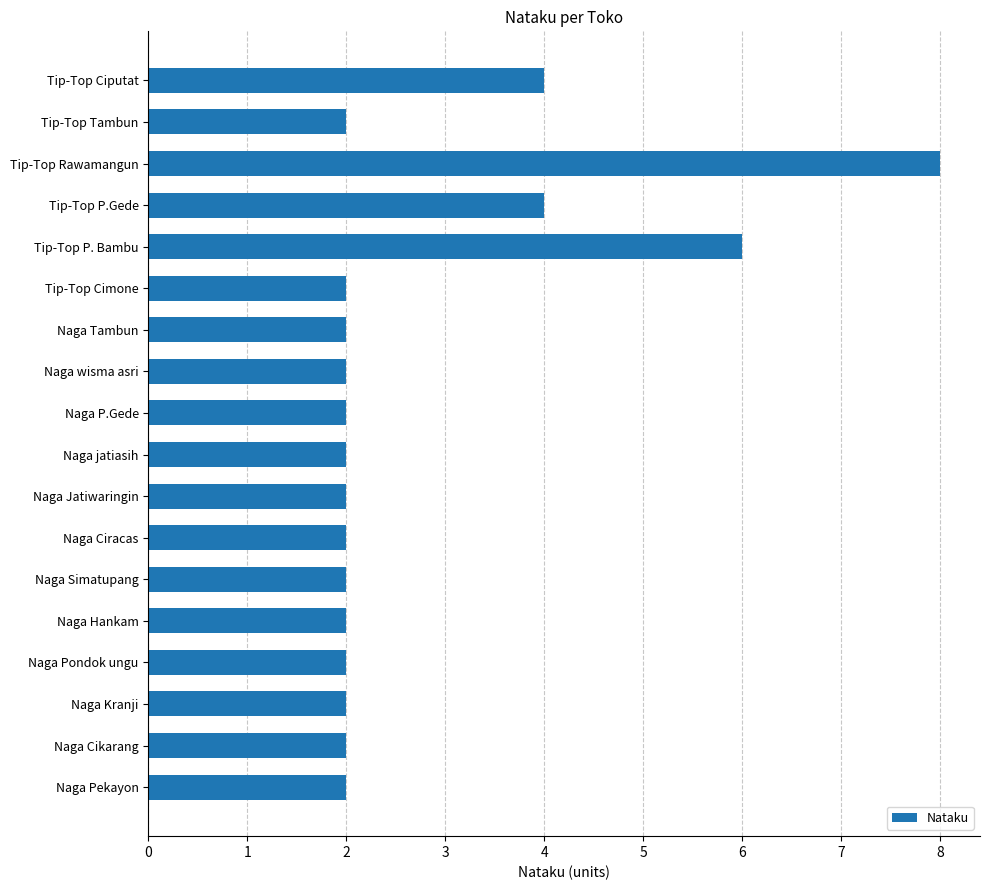

What is the maximum value shown in the chart?

8